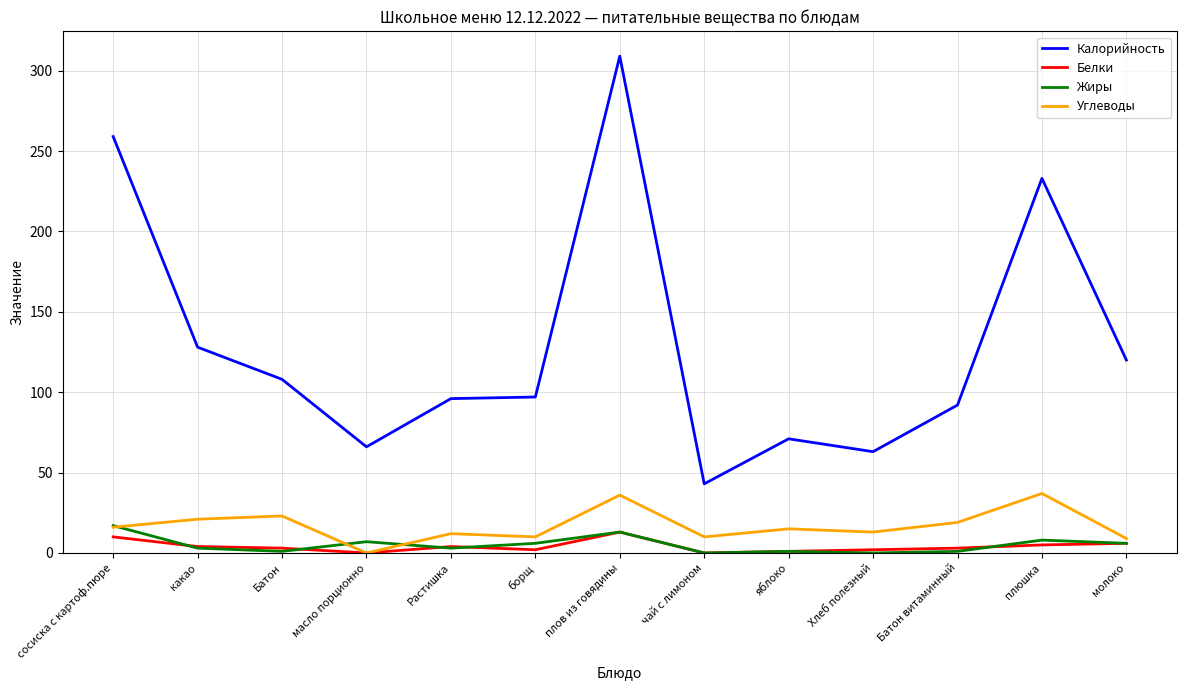

At which label is Калорийность closest to 176?

какао